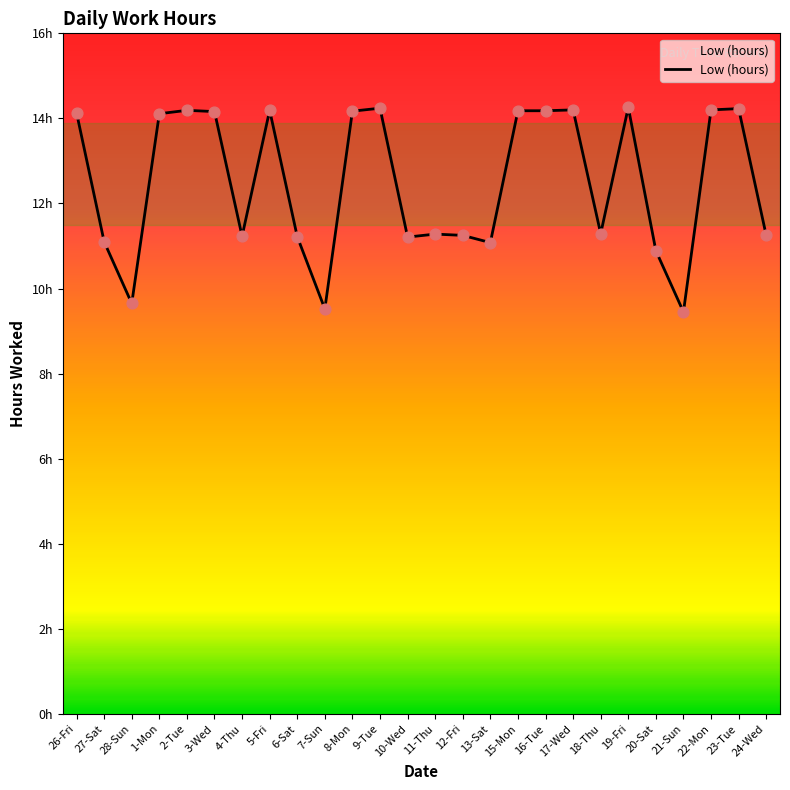

Which has a higher value, 22-Mon or 7-Sun?

22-Mon